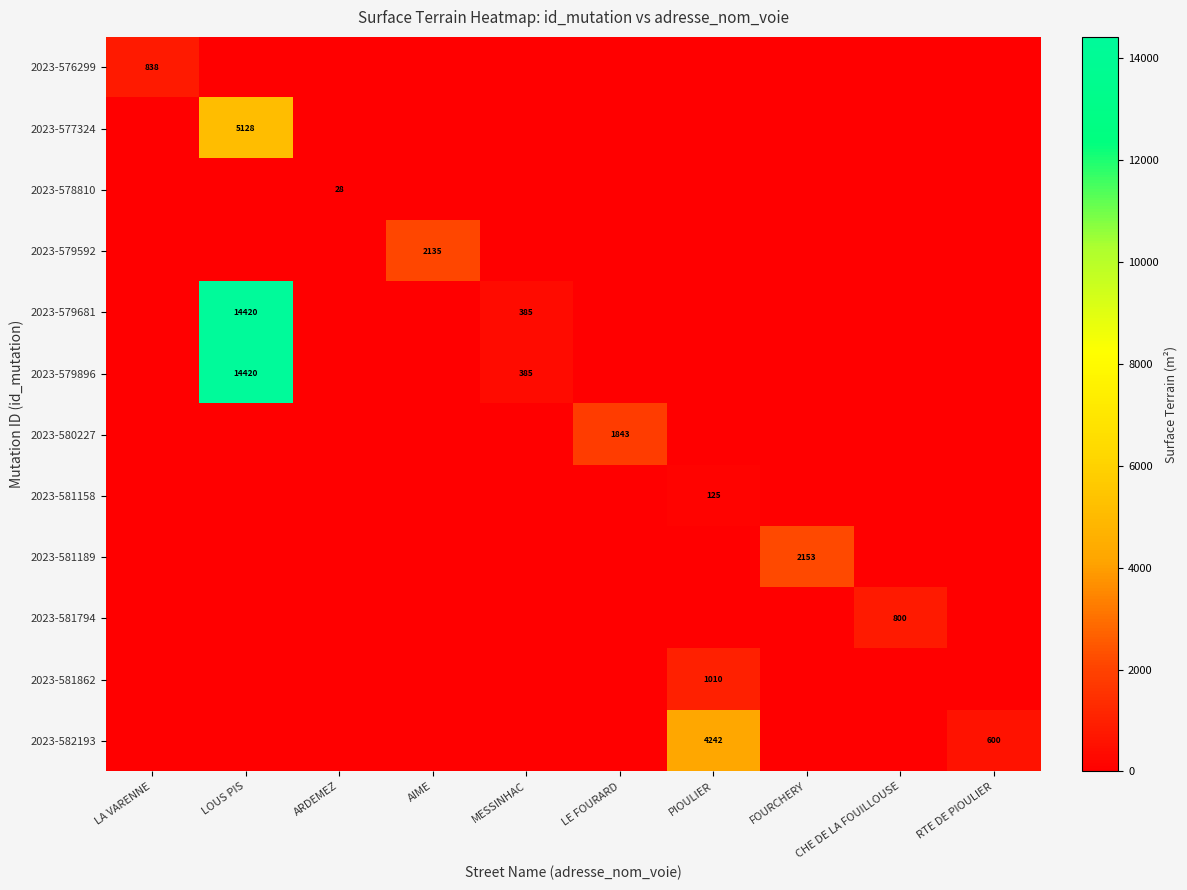

What is the difference between the maximum and minimum values in the 2023-581189 series?

2153